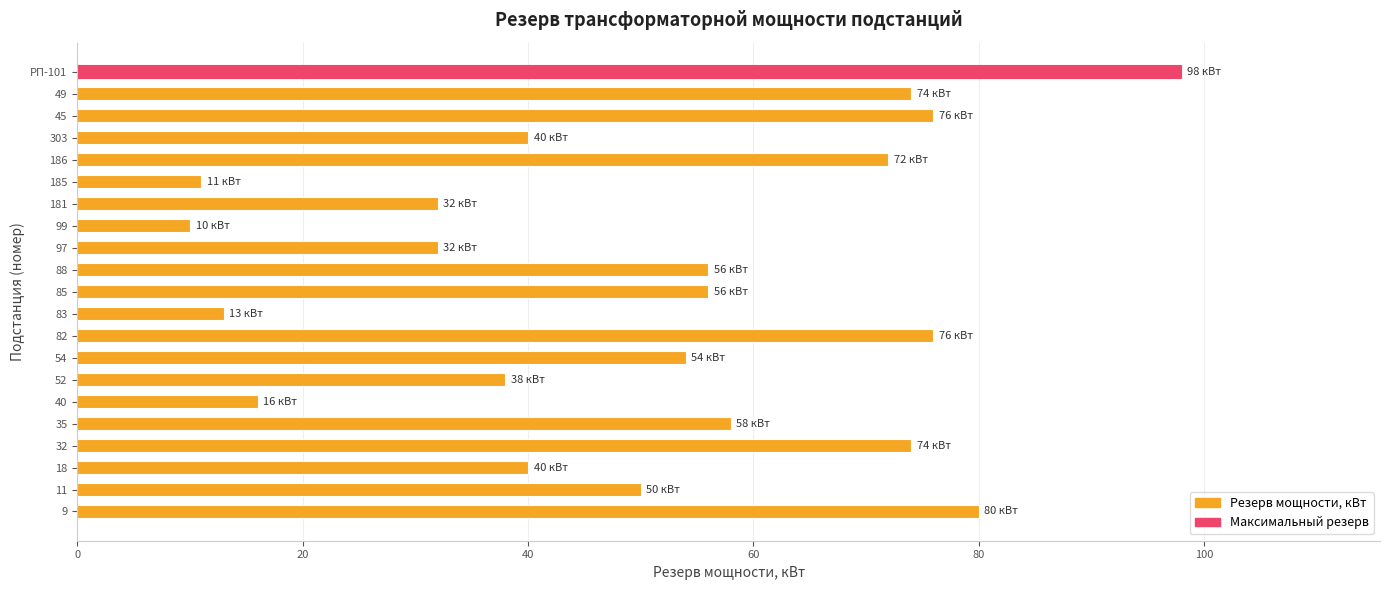

The value at 185 is 11. True or false?

True